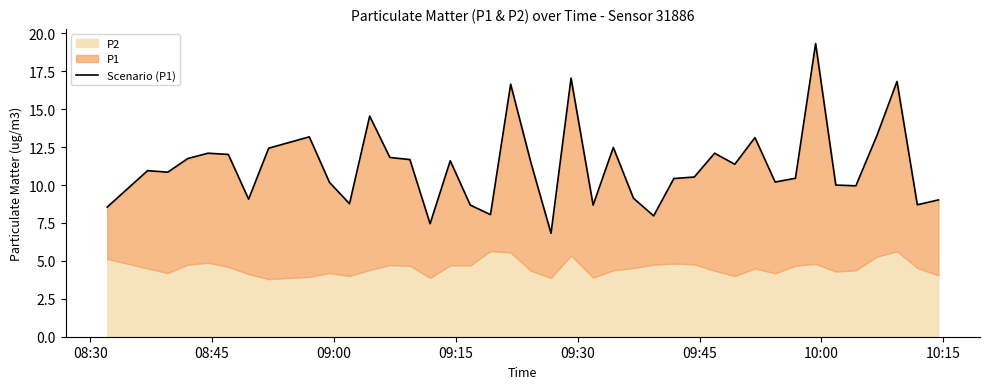

Reading left to right, list all the values displayed in this chart.

8.6	10.9	10.8	11.8	12.1	12.0	9.1	12.4	13.2	10.2	8.8	14.6	11.8	11.7	7.5	11.6	8.7	8.1	16.6	11.5	6.8	17.1	8.7	12.5	9.1	8.0	10.4	10.5	12.1	11.4	13.1	10.2	10.4	19.3	10.0	9.9	13.2	16.8	8.7	9.0